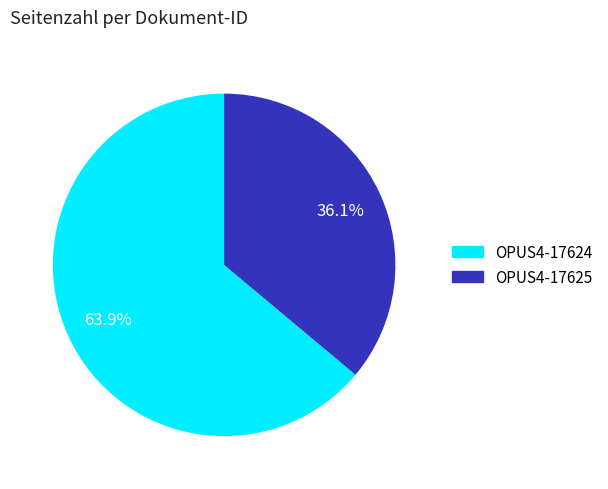

To the nearest percent, what is the average slice percentage?

50%